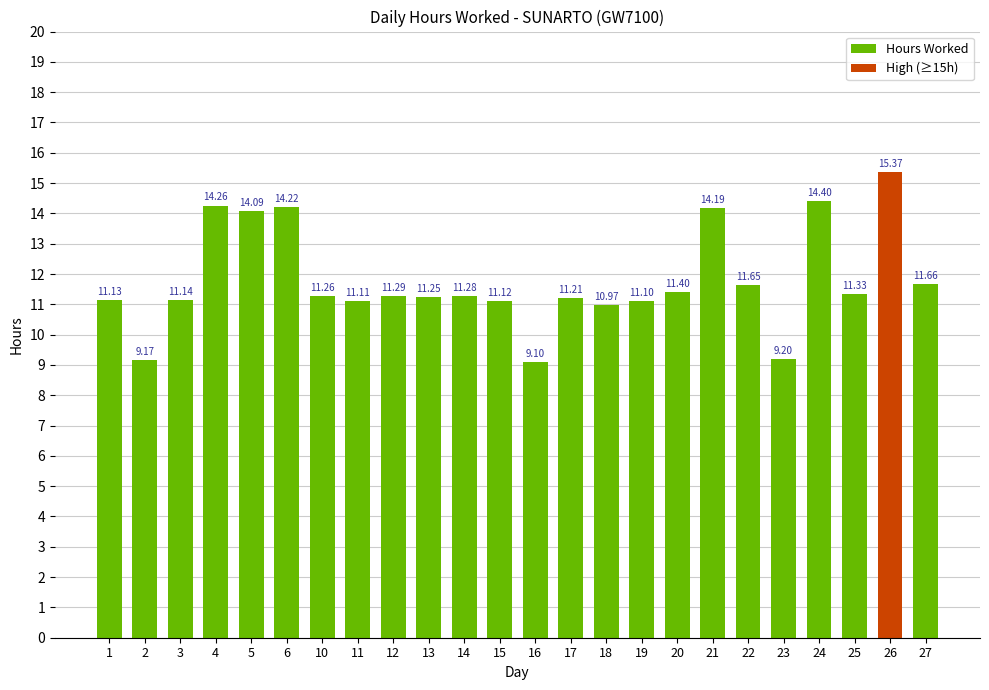

Are the bars horizontal?

No